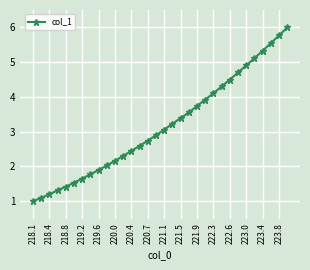

Count the number of categories in the chart.

32